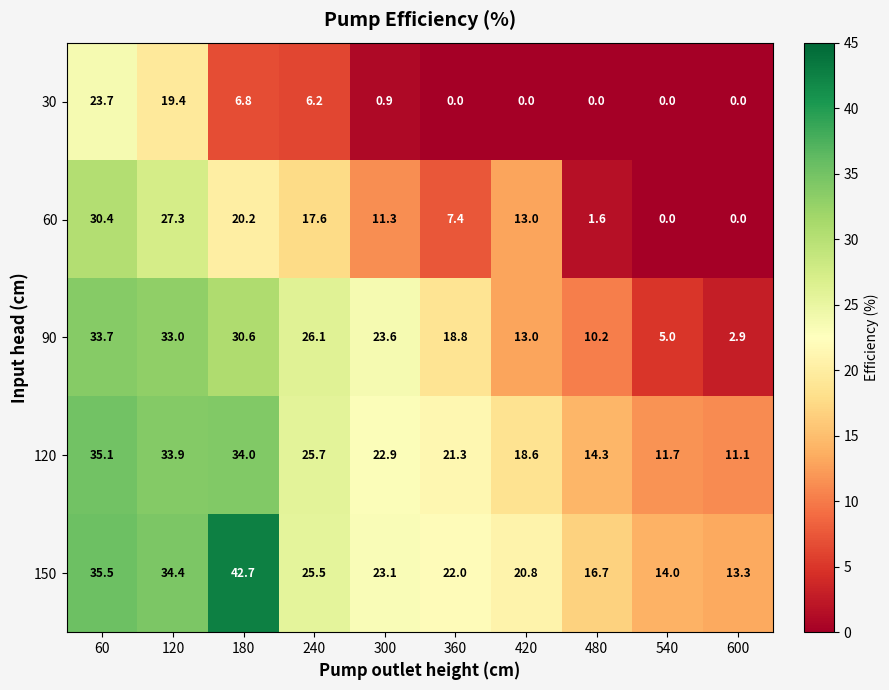

How many categories are shown in the chart?

10